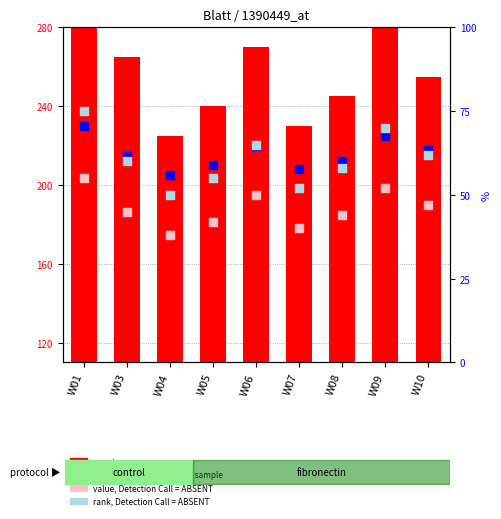

What are all the series names shown in the legend?

count, percentile rank within the sample, value, Detection Call = ABSENT, rank, Detection Call = ABSENT